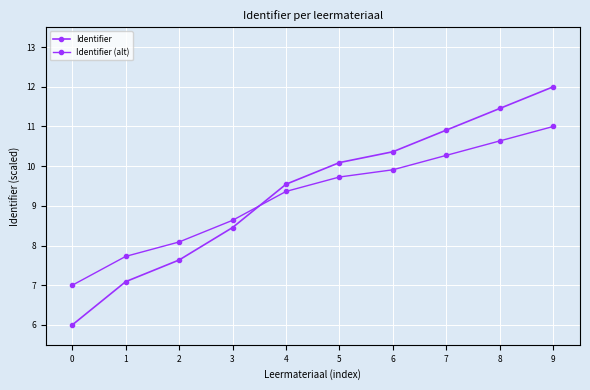

How many lines are shown in the chart?

2